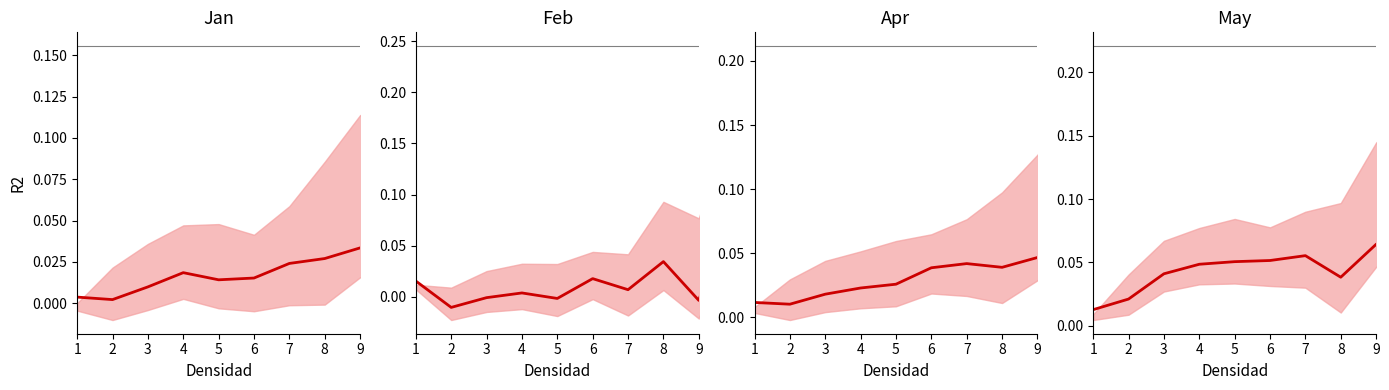

At which category does the chart reach its peak across all series?

9